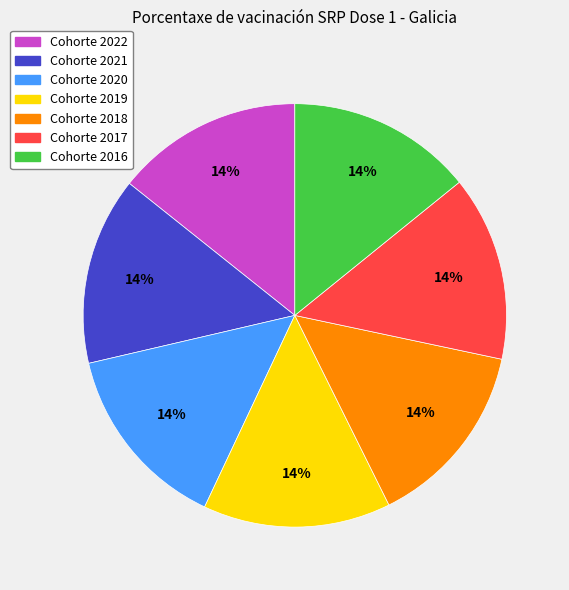

Does any single category account for the majority?

No